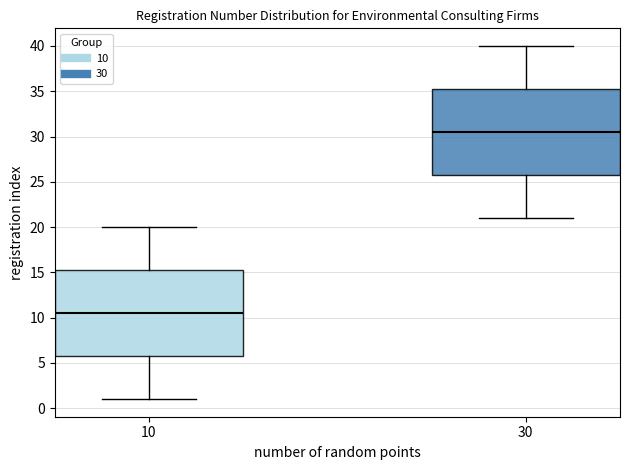

Reading left to right, transcribe this box plot: for each box, give where its median line is, the range the box spans, and where its two whiskers end, as read against the y-axis. The values are not printed on the chart, so give them approximately, as read against the axis.

10: median 10.5, box 6.0 to 15.5, whiskers 1.0 to 20.0
30: median 30.5, box 26.0 to 35.5, whiskers 21.0 to 40.0